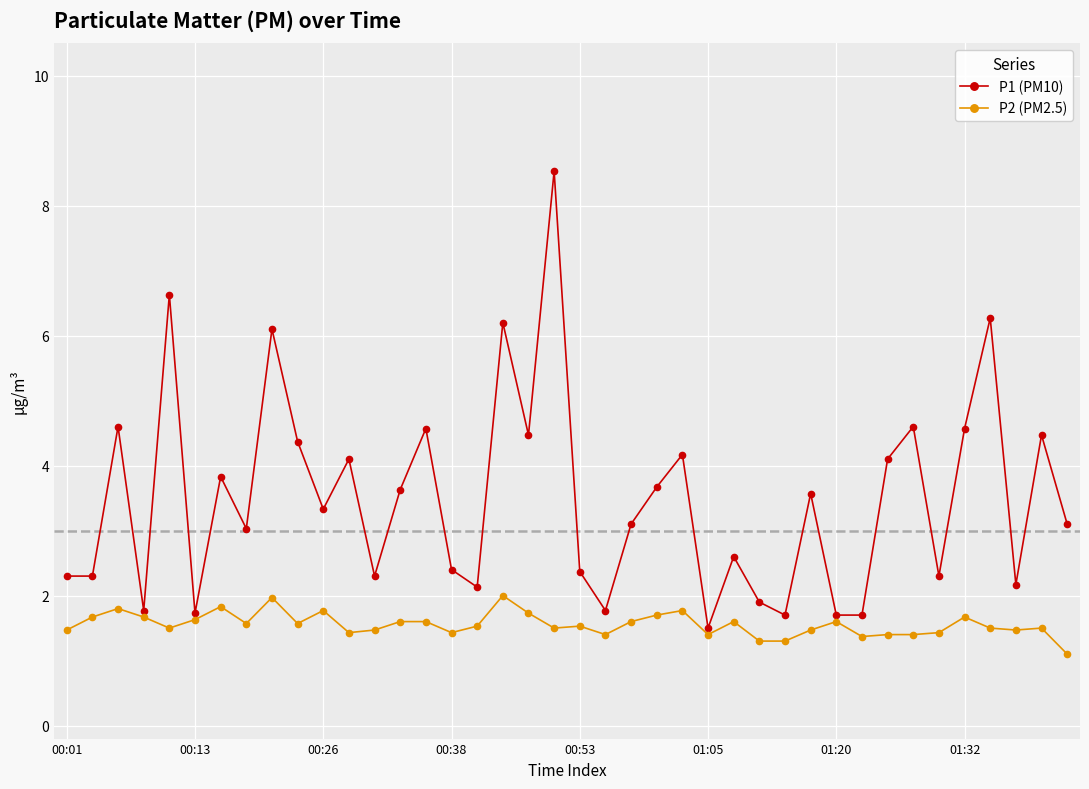

True or false: P2 (PM2.5) and P1 (PM10) cross at least once.

False